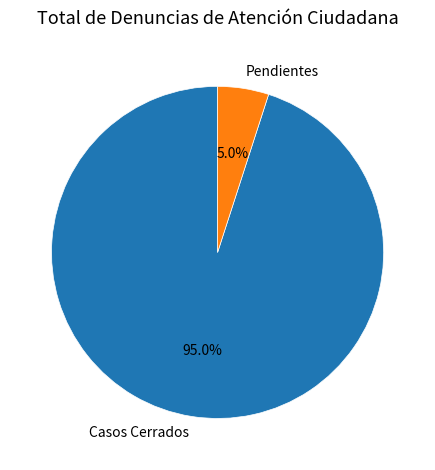

Do Casos Cerrados and Pendientes together represent more than half of the pie?

Yes